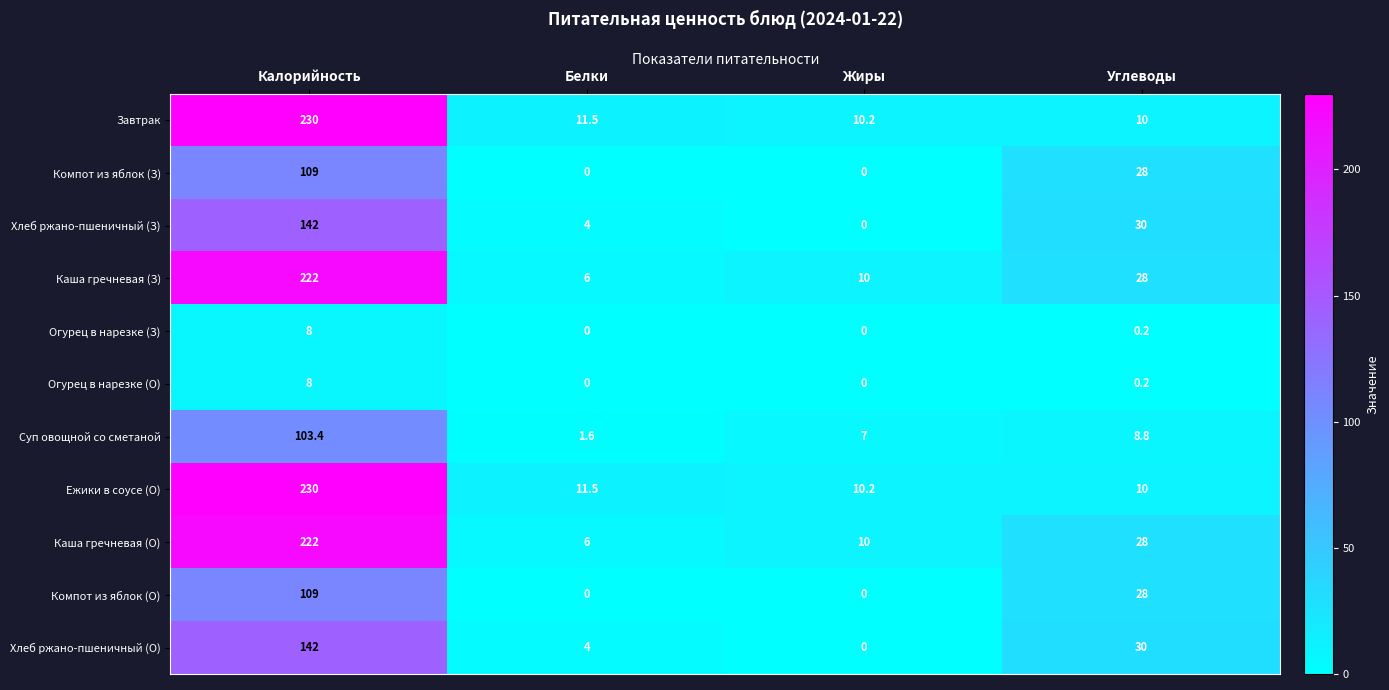

At how many categories does at least one series exceed 74?

1